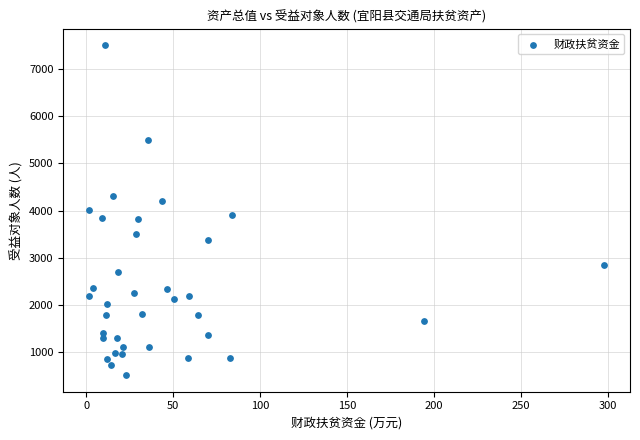

What is the range of Y values (max minus min)?

6994